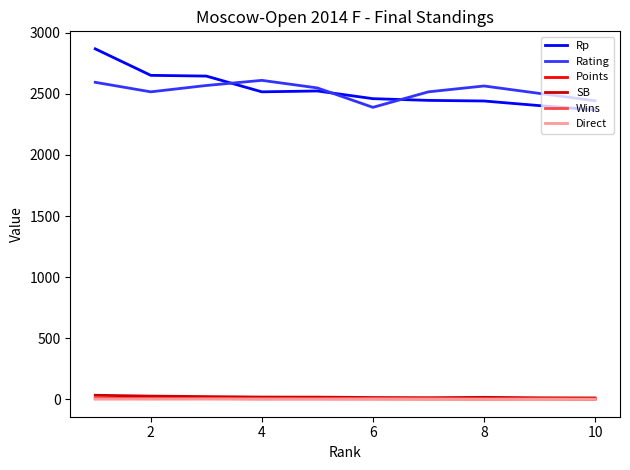

Which series has the widest spread of values?

Rp